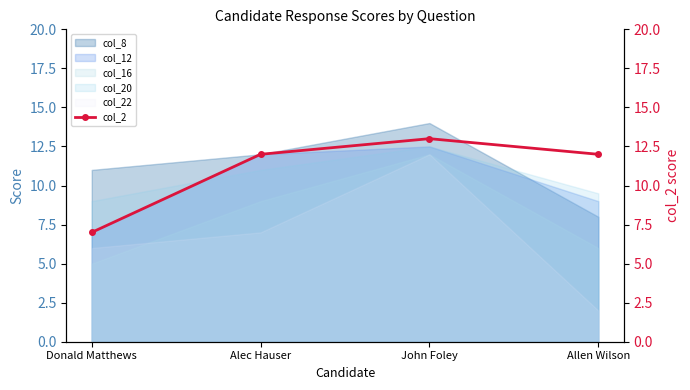

How many values are below 12?

1